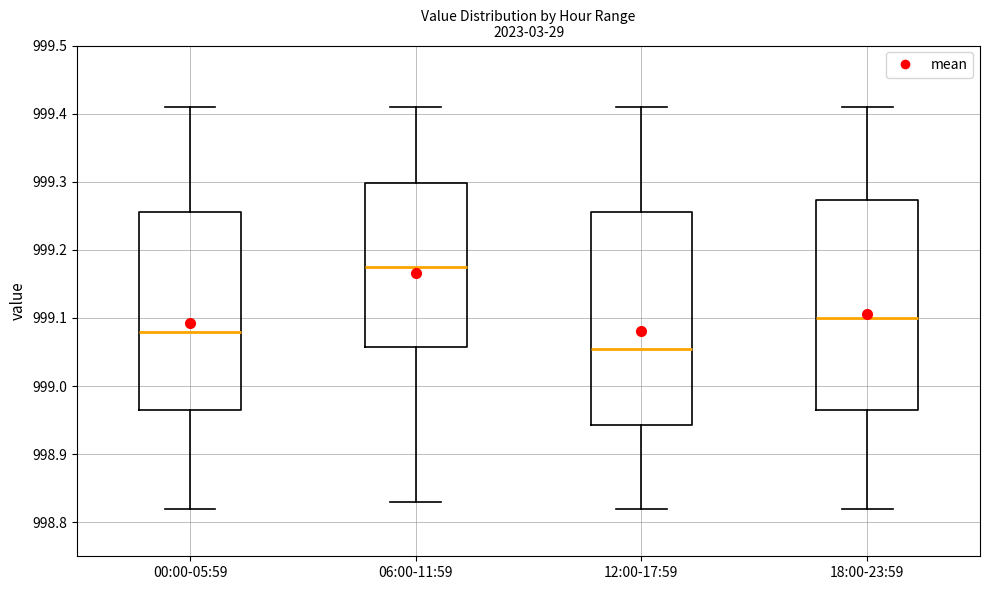

Where does the upper whisker of the box for 00:00-05:59 end on the y-axis? The values are not printed on the chart, so give them approximately, as read against the axis.

999.41